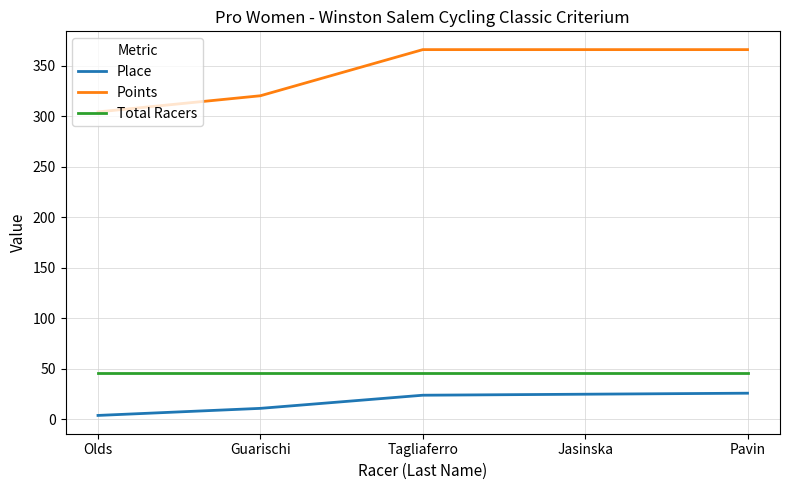

Is the value of Place at Guarischi greater than the value of Total Racers at Jasinska?

No